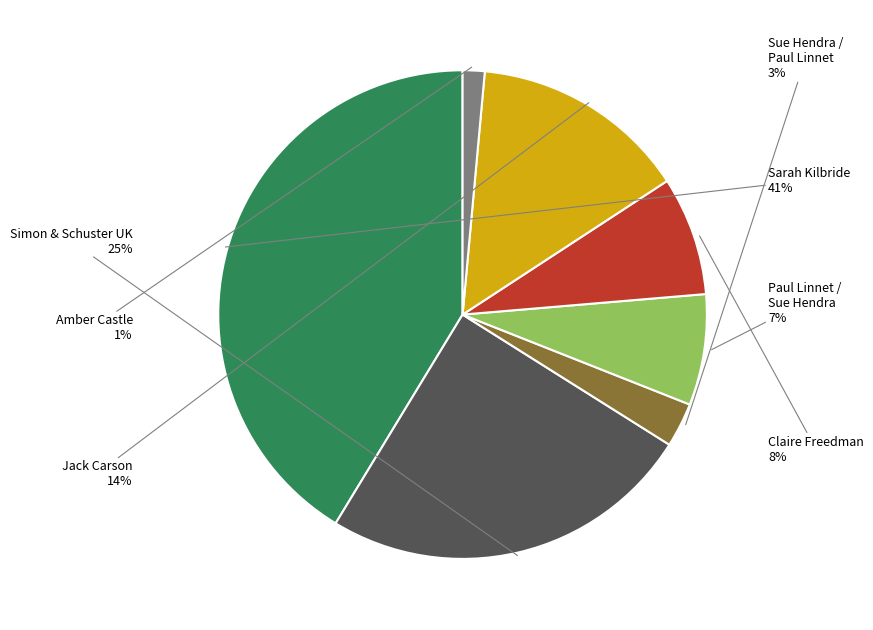

To the nearest percent, what portion does Paul Linnet / Sue Hendra represent?

7%